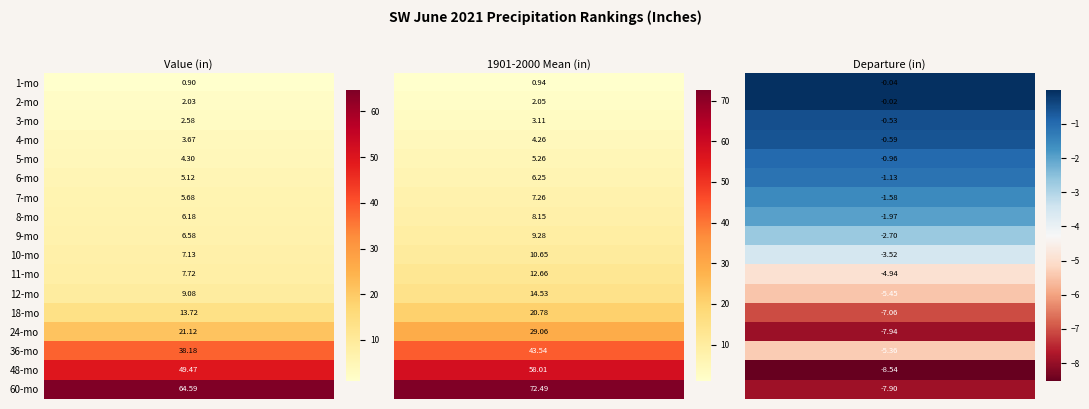

Reading right to left, transcribe all the data shown in this chart.

1: 16=64.6	15=49.5	14=38.2	13=21.1	12=13.7	11=9.1	10=7.7	9=7.1	8=6.6	7=6.2	6=5.7	5=5.1	4=4.3	3=3.7	2=2.6	1=2.0	0=0.9
2: 16=72.5	15=58.0	14=43.5	13=29.1	12=20.8	11=14.5	10=12.7	9=10.7	8=9.3	7=8.2	6=7.3	5=6.2	4=5.3	3=4.3	2=3.1	1=2.0	0=0.9
3: 16=-7.9	15=-8.5	14=-5.4	13=-7.9	12=-7.1	11=-5.5	10=-4.9	9=-3.5	8=-2.7	7=-2.0	6=-1.6	5=-1.1	4=-1.0	3=-0.6	2=-0.5	1=-0.0	0=-0.0